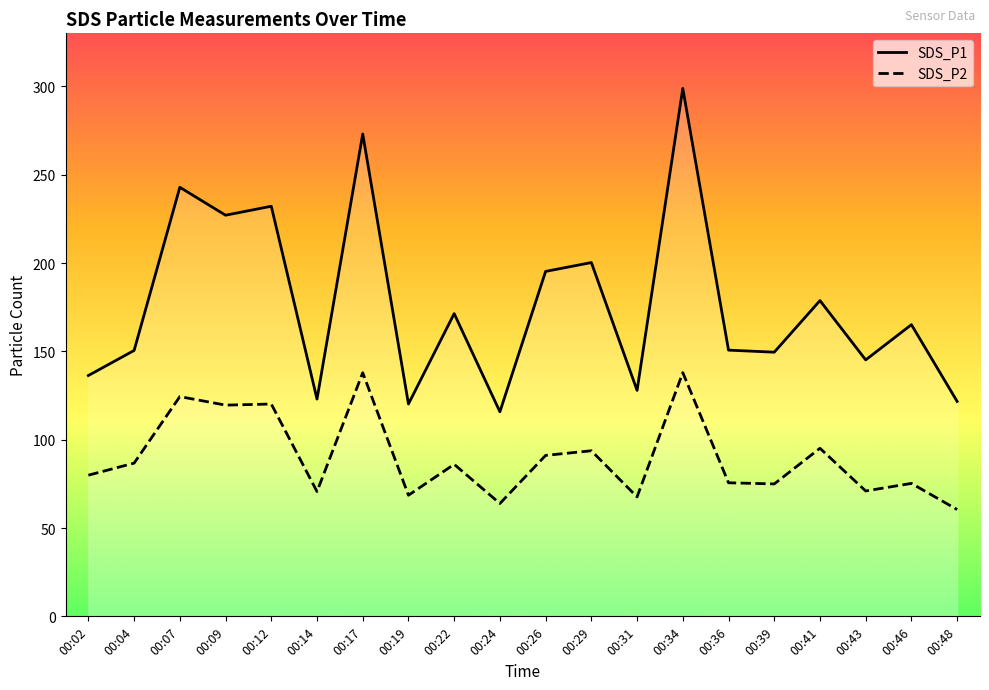

Which category has the highest value across all series?

00:34